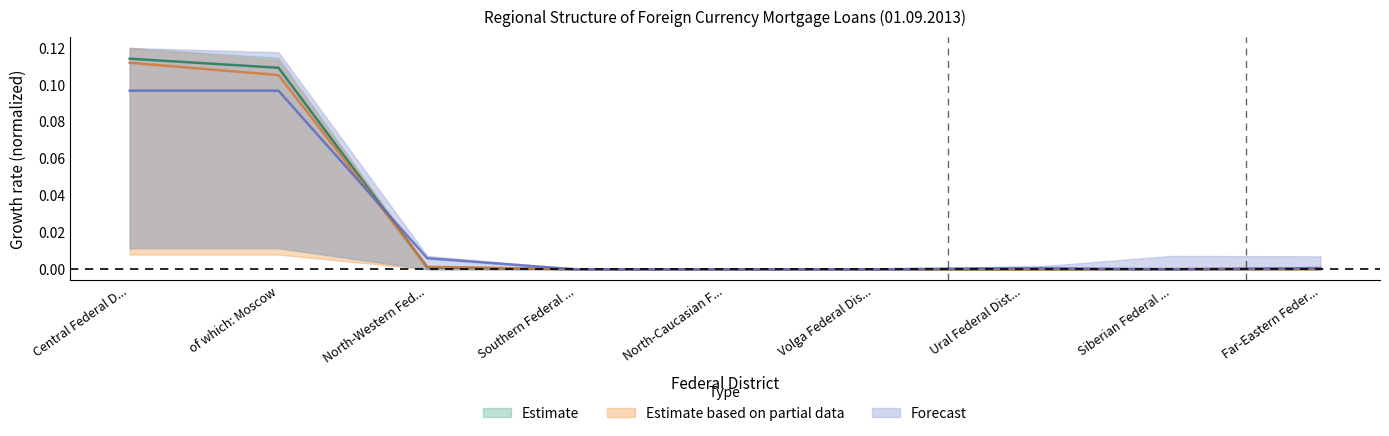

At how many categories does at least one series exceed 0?

7